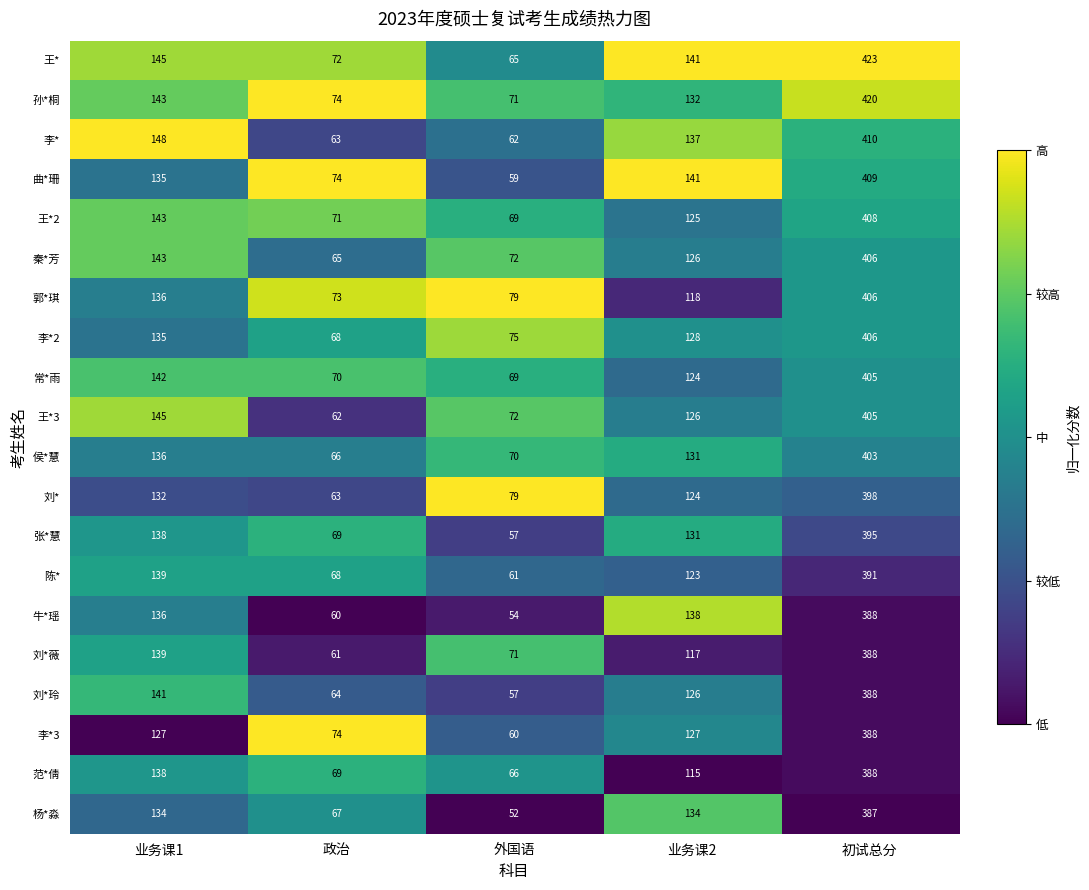

What is the average value of the 张*慧 series?

158